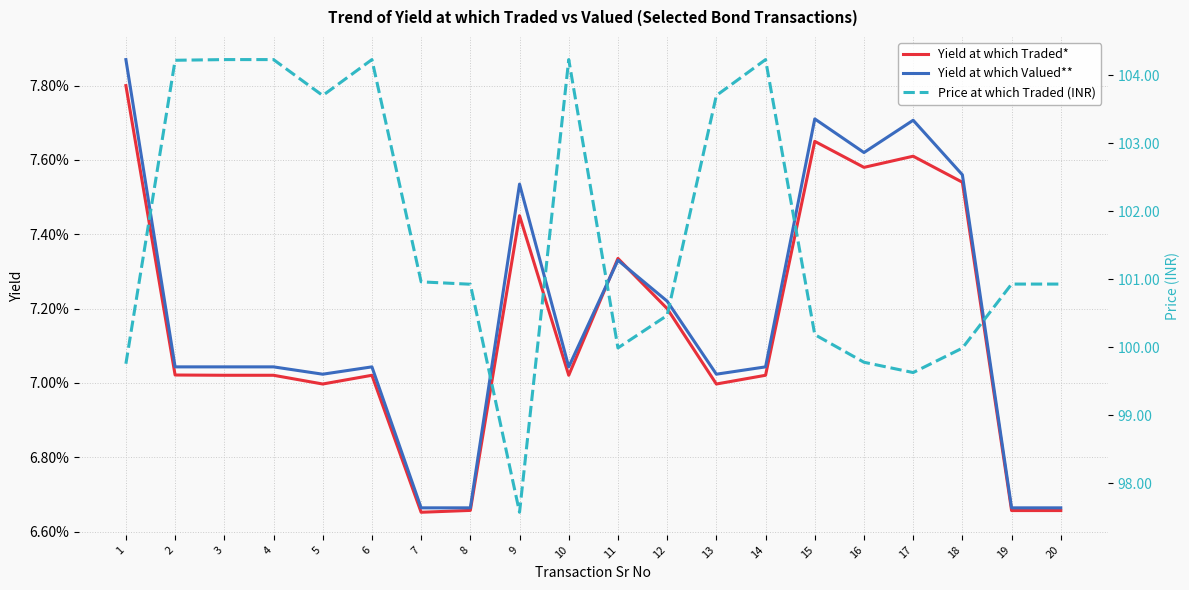

At which category is the sum across all series the highest?

3